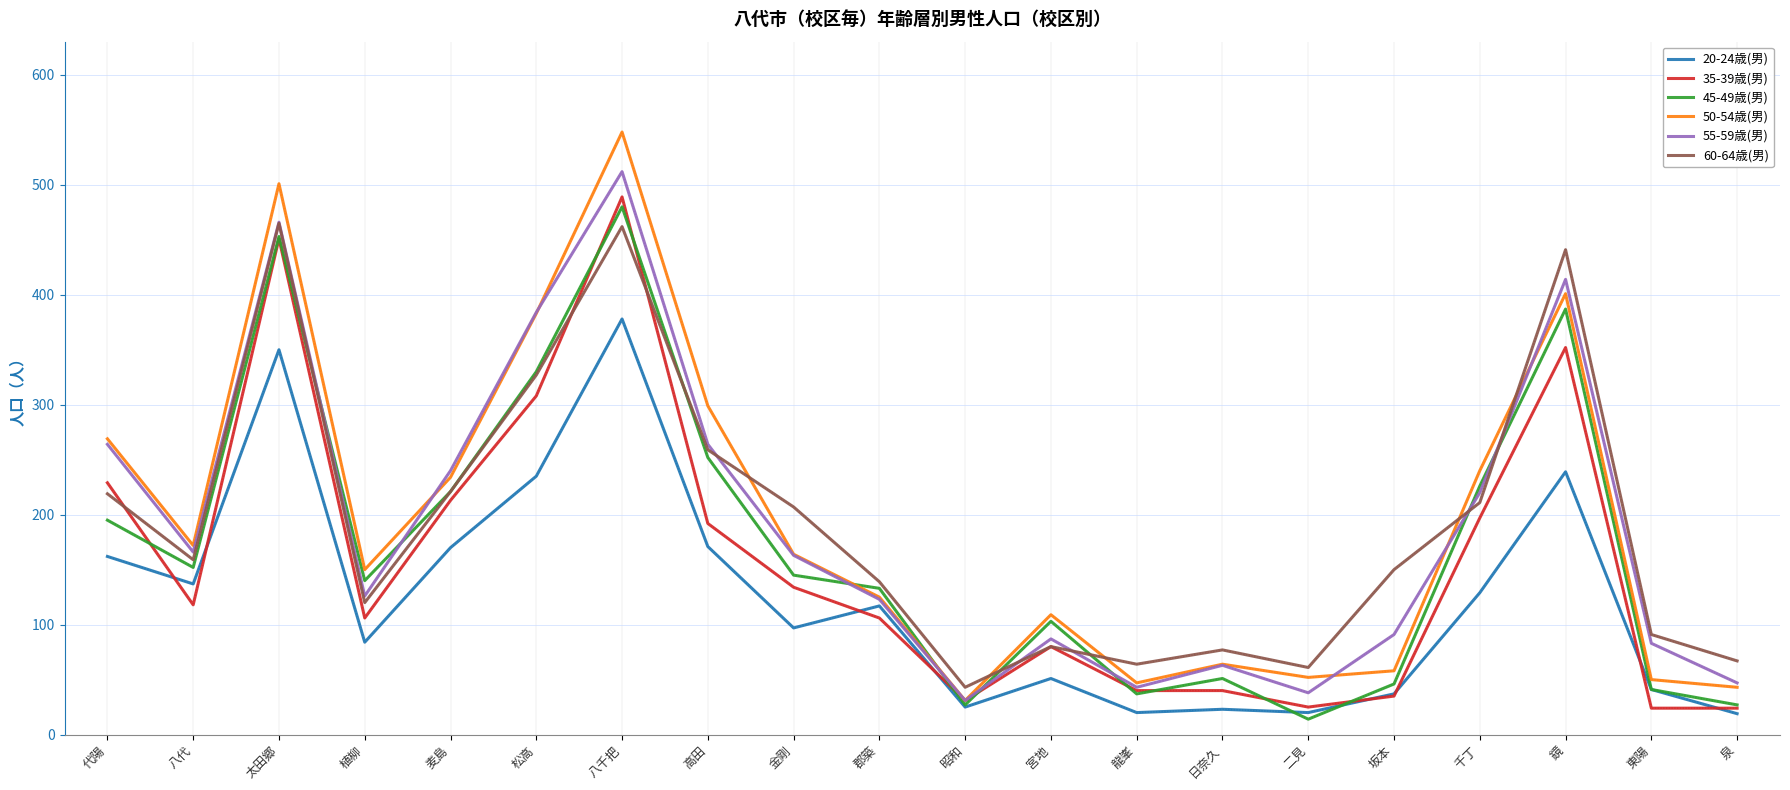

What is the sum of all 60-64歳(男) values?

3863